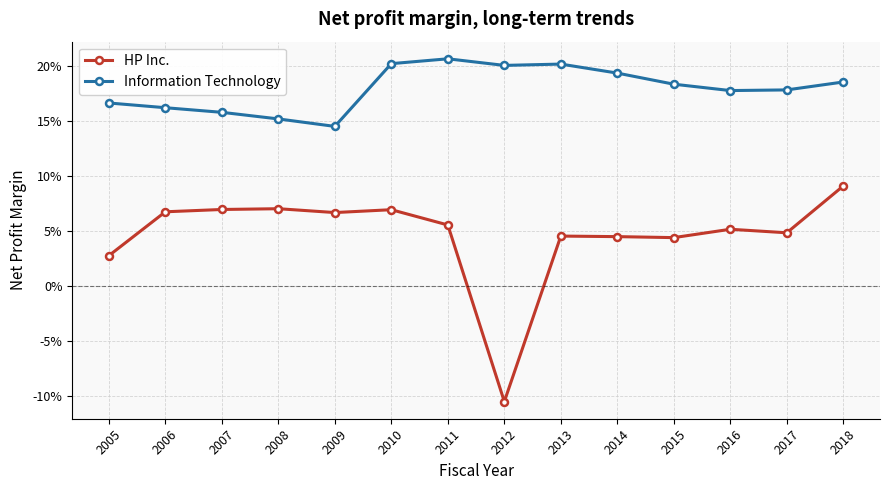

Does the chart have visible grid lines?

Yes